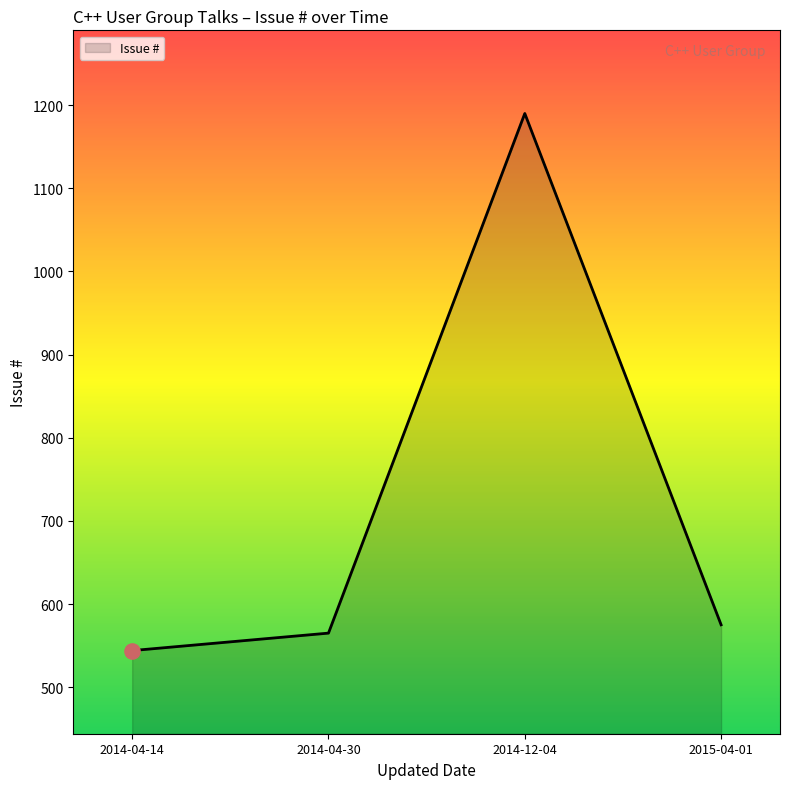

What is the ratio of the value at 2014-04-14 to the value at 2014-04-30?

1.0